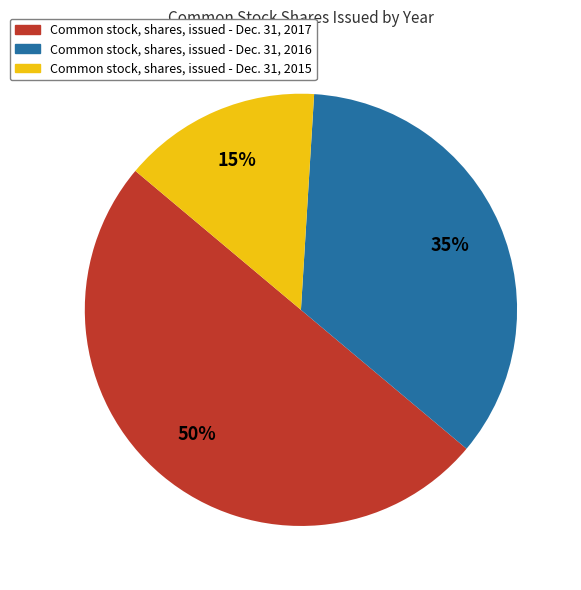

What is the ratio of the value at Common stock, shares, issued - Dec. 31, 2015 to the value at Common stock, shares, issued - Dec. 31, 2017?

0.3